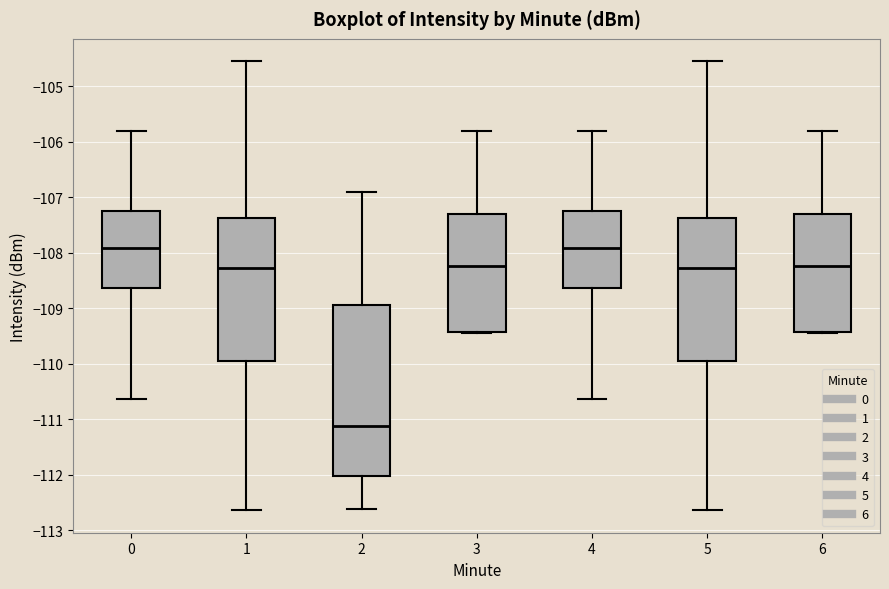

Where does the lower whisker of the box at x = 1 end on the y-axis? The values are not printed on the chart, so give them approximately, as read against the axis.

-112.6